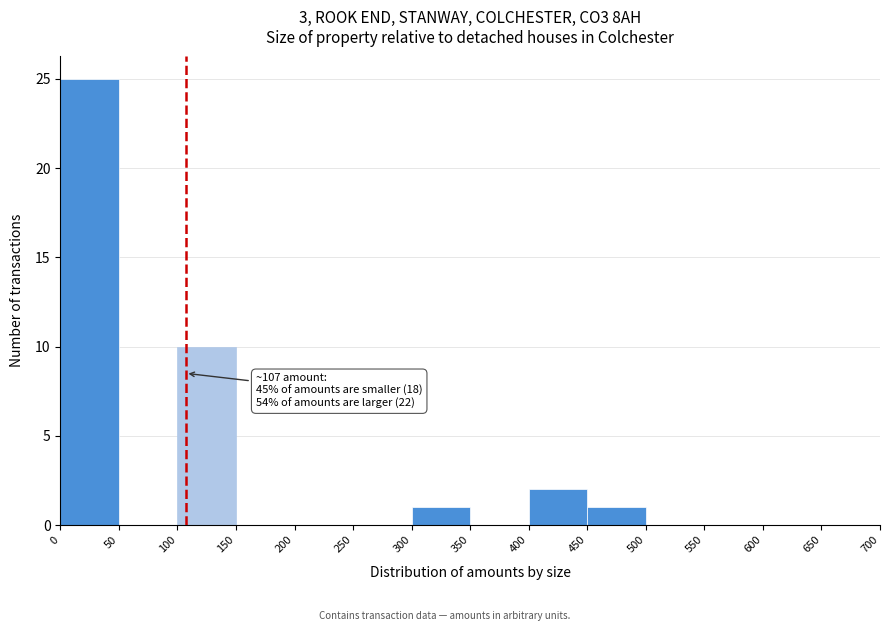

Over which range of the x-axis is the bar tallest?

0 to 50